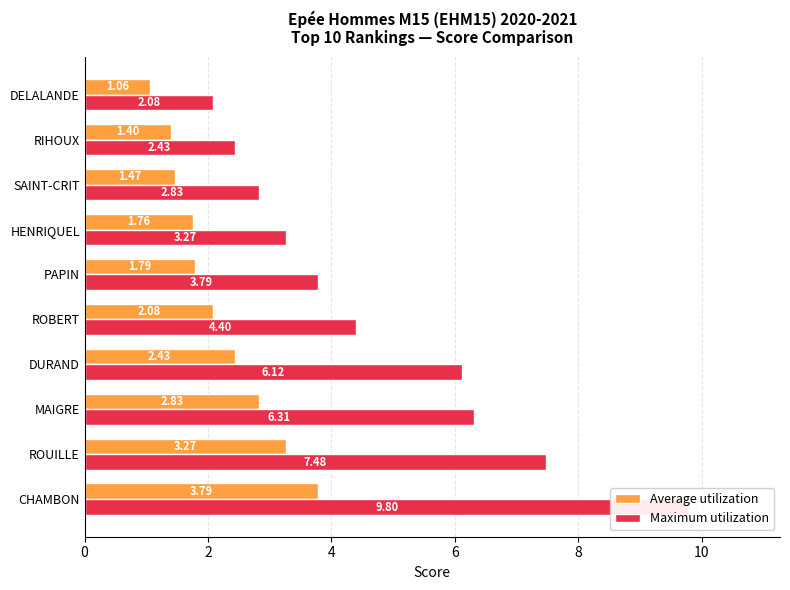

What is the value of the Maximum utilization bar at the 6th from the left?

3.8